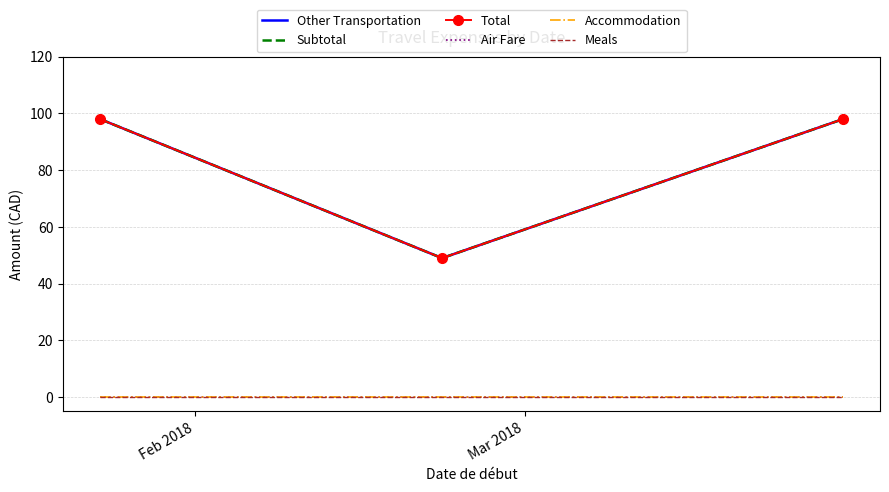

Reading left to right, extract all data points from this chart.

Other Transportation: 98	49	98
Subtotal: 98	49	98
Total: 98	49	98
Air Fare: 0	0	0
Accommodation: 0	0	0
Meals: 0	0	0